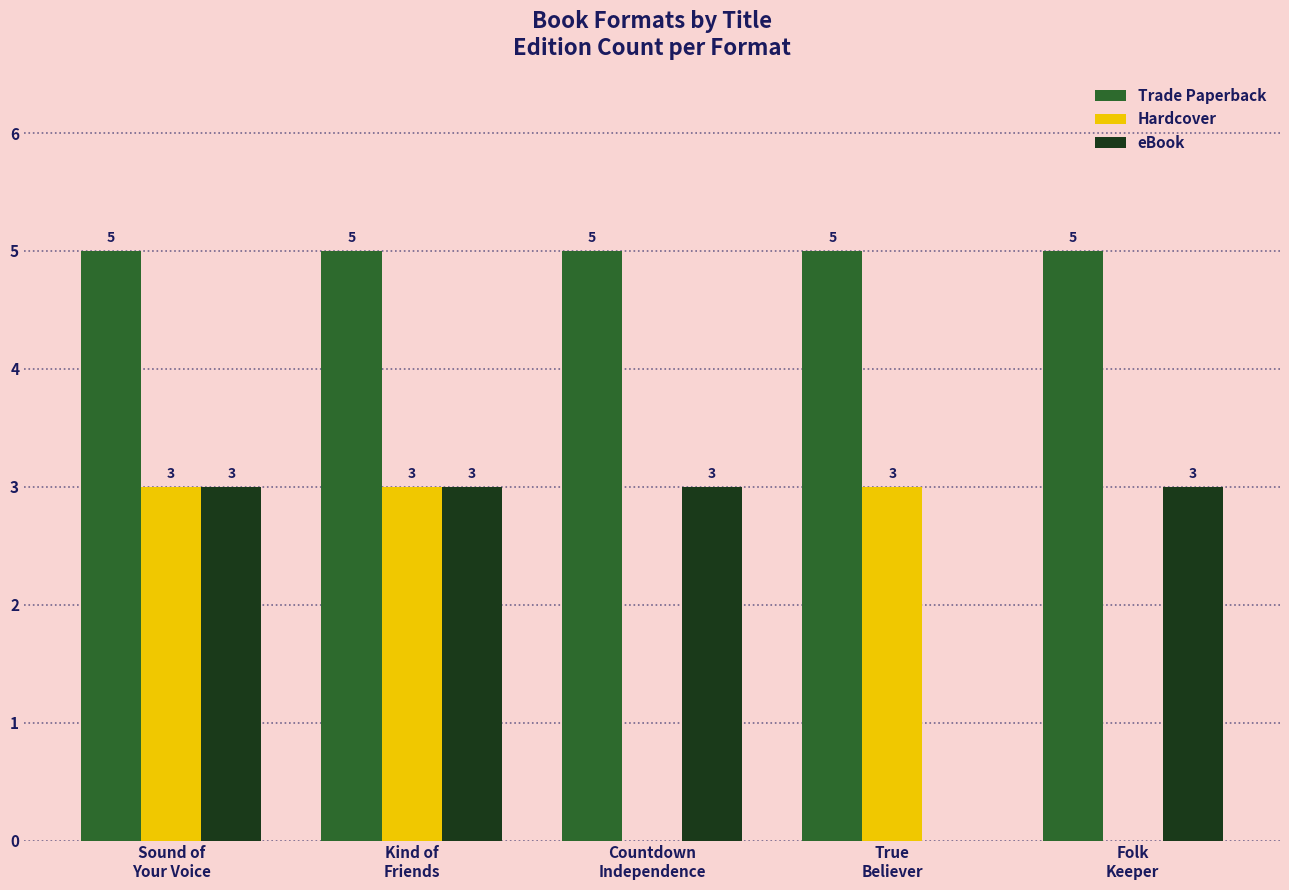

How many eBook values are between 3 and 4?

4